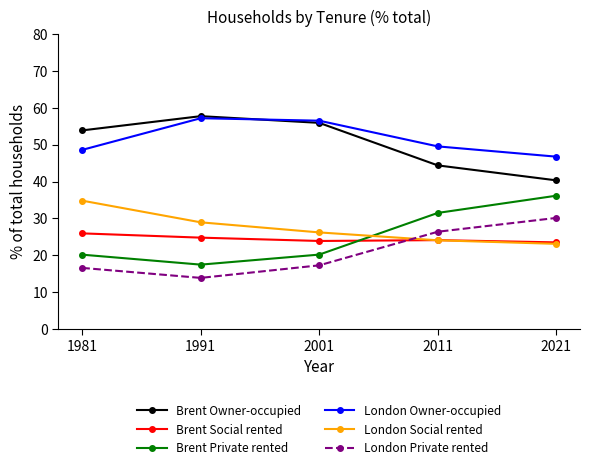

What is the greatest value displayed?

57.8